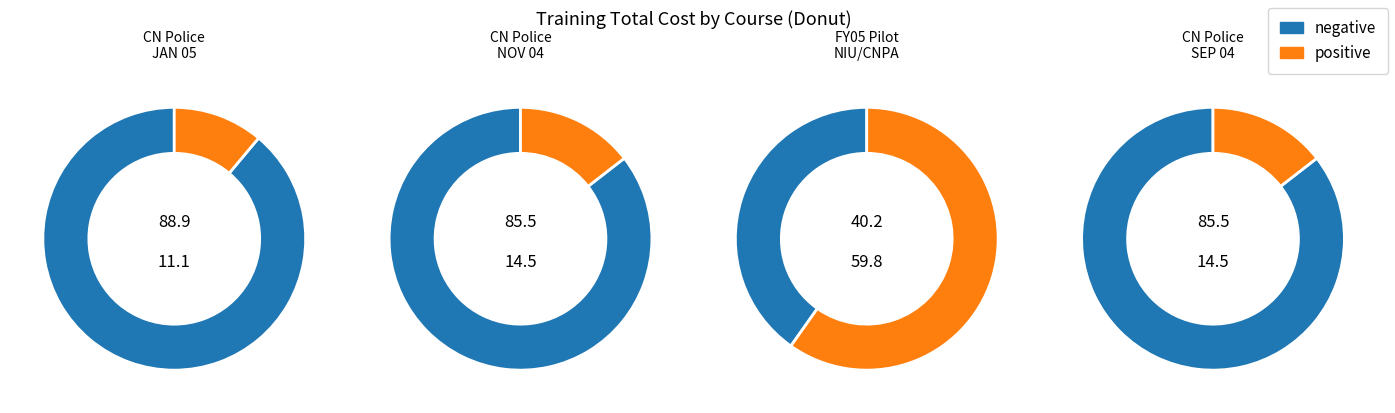

Do CN Police Training NOV 04 and FY05 Pilot Trng, NIU/CNPA together represent more than half of the pie?

Yes